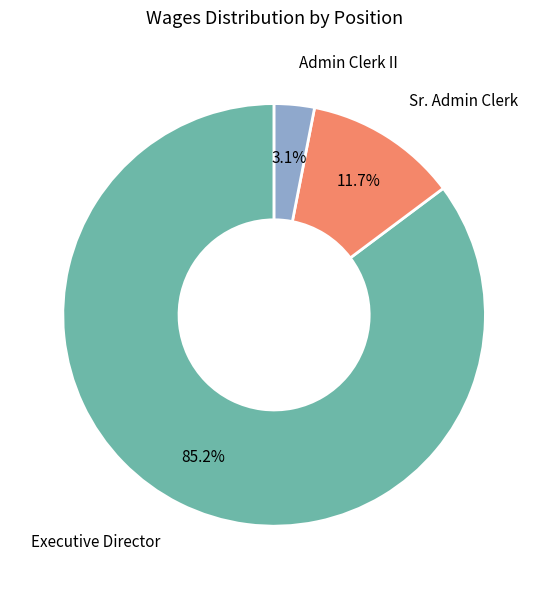

Does any single category account for the majority?

Yes